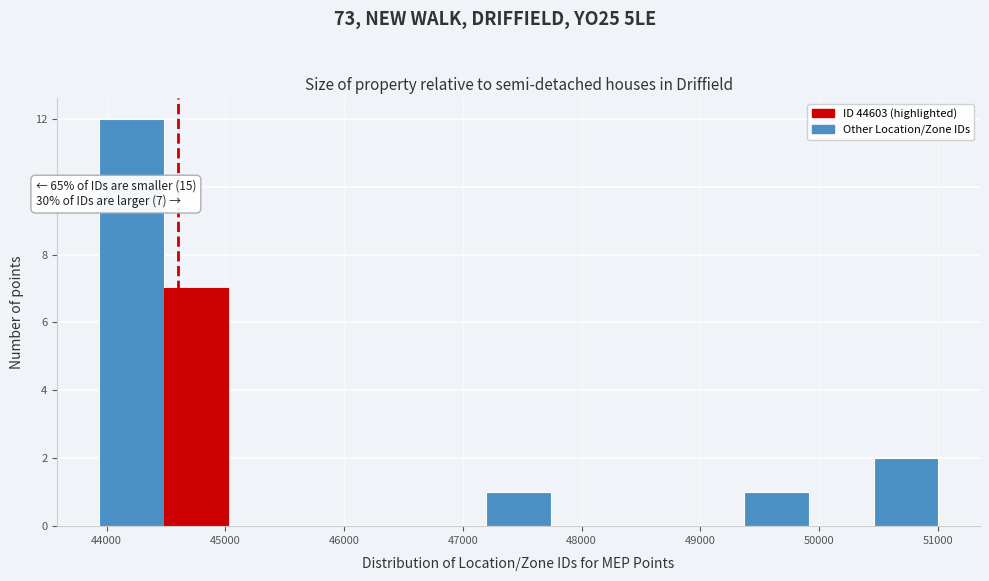

Which range on the x-axis has the tallest bar?

43900 to 44500